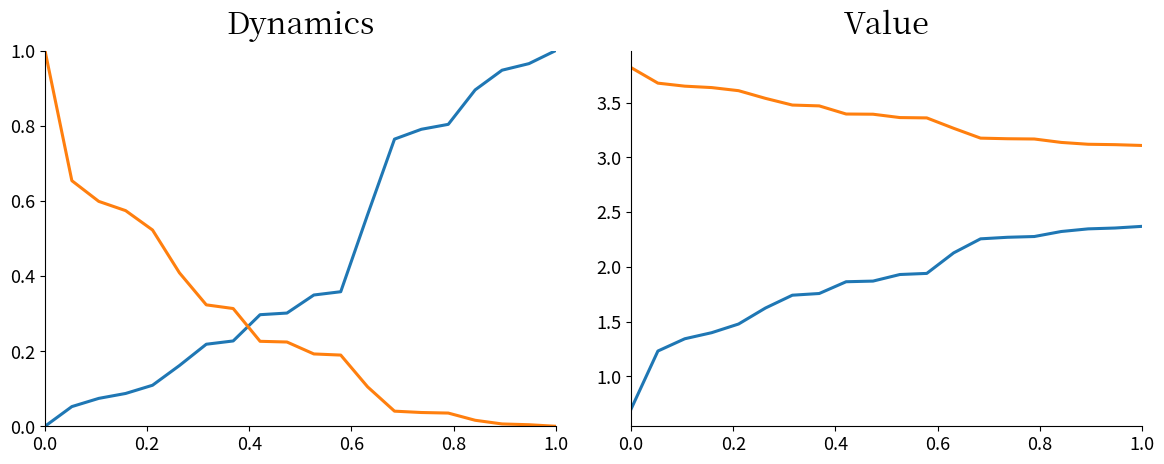

Is it true that Global Score equals 1.8 at 6?

False